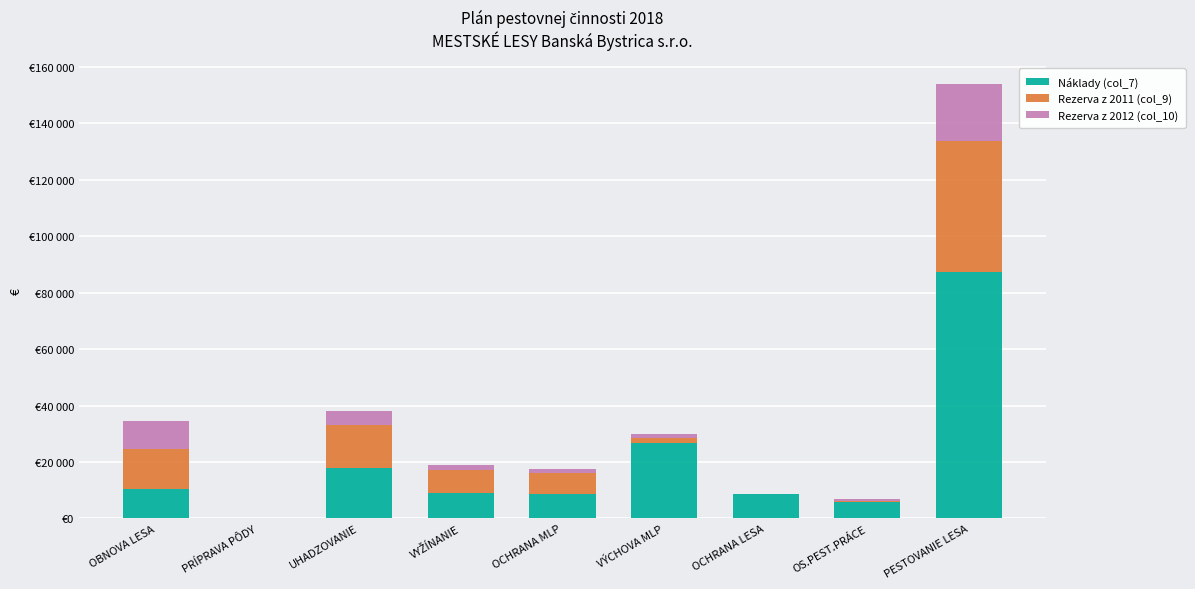

Does the chart contain stacked bars?

Yes